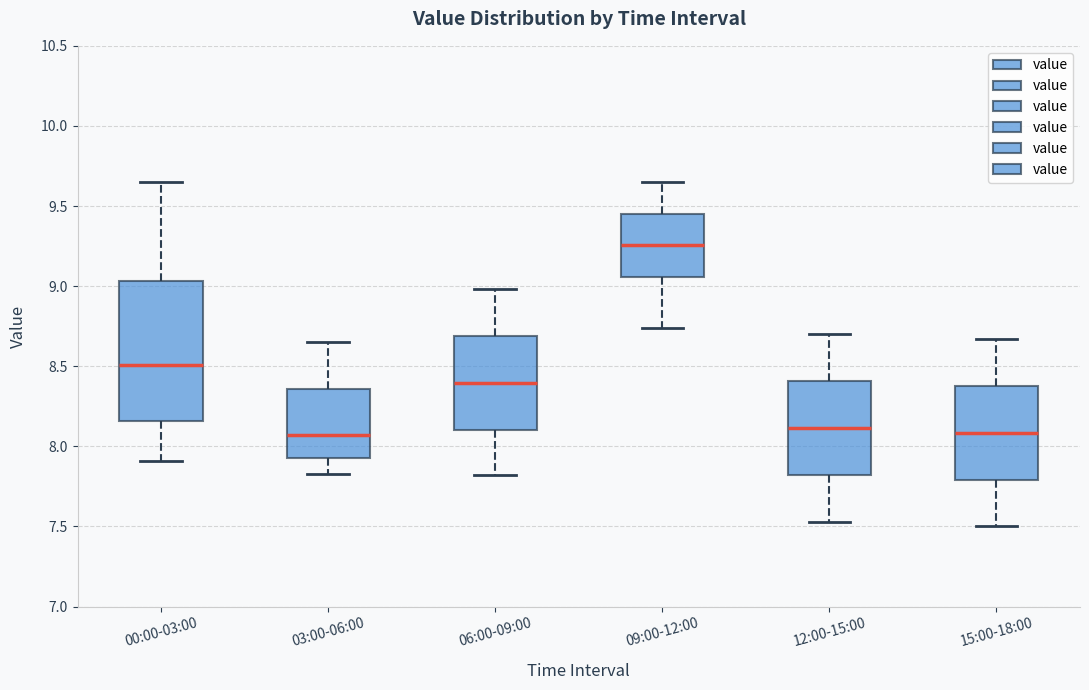

Comparing the boxes themselves (not the whiskers), which one is the tallest?

00:00-03:00